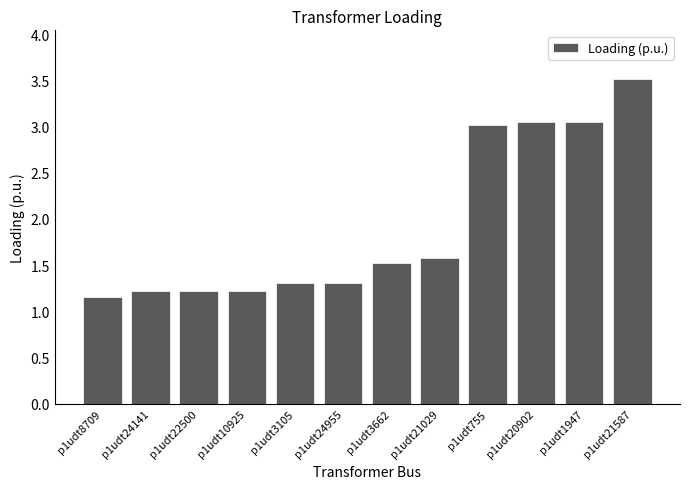

What is the label of the 9th bar from the left?

p1udt755